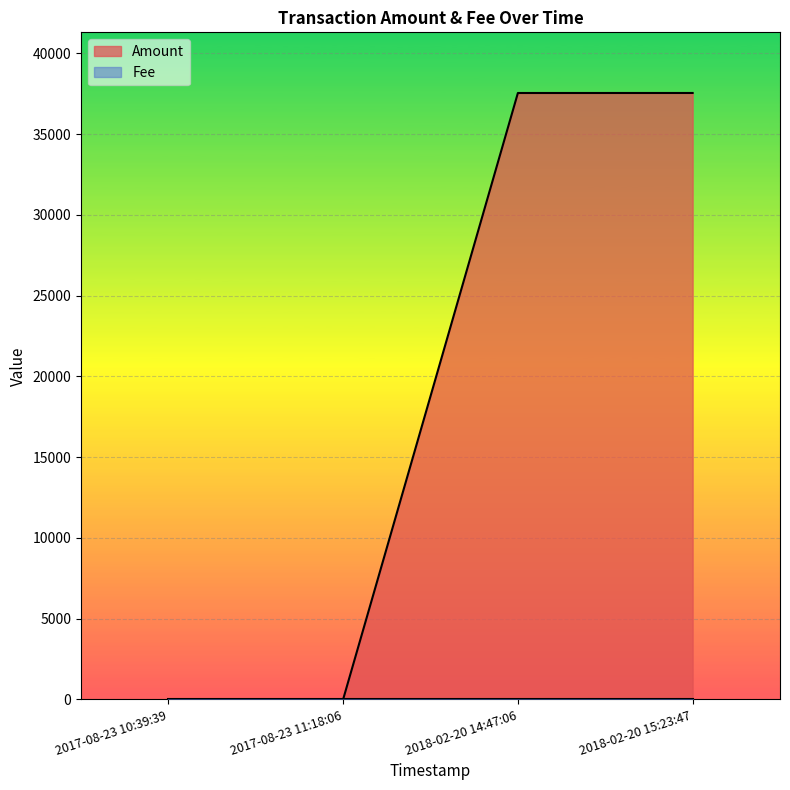

What is the sum of the values at 2018-02-20 14:47:06 and 2018-02-20 15:23:47?

75094.4